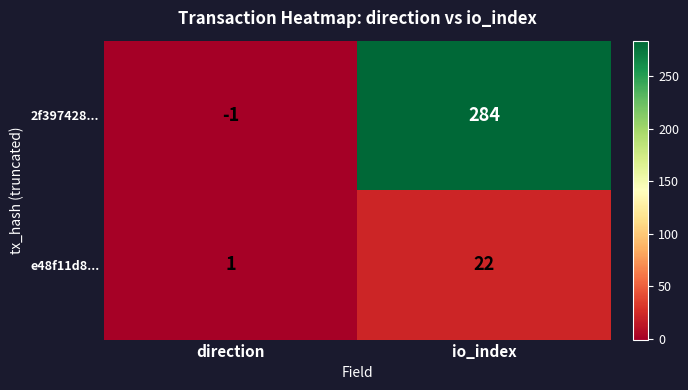

At which category does the chart reach its peak across all series?

io_index